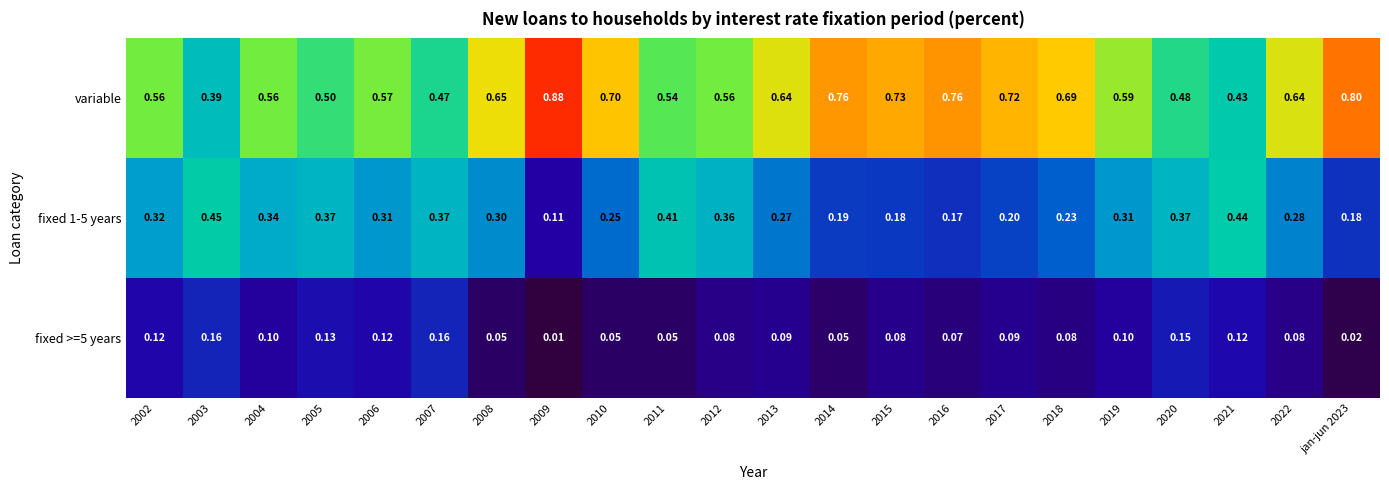

Which series has the largest total across all categories?

variable